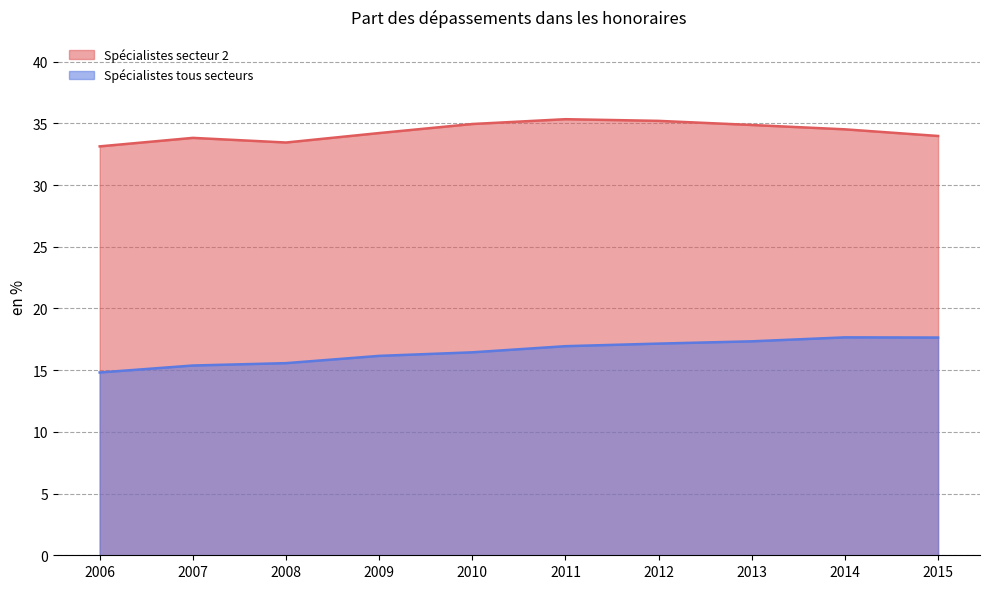

List the series in order of their peak value, highest first.

Spécialistes secteur 2, Spécialistes tous secteurs